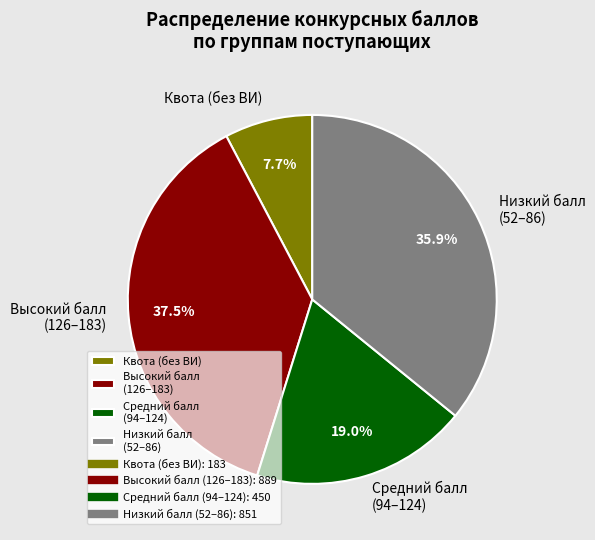

Rank the categories by value from lowest to highest.

Квота (без ВИ), Средний балл (94–124), Низкий балл (52–86), Высокий балл (126–183)